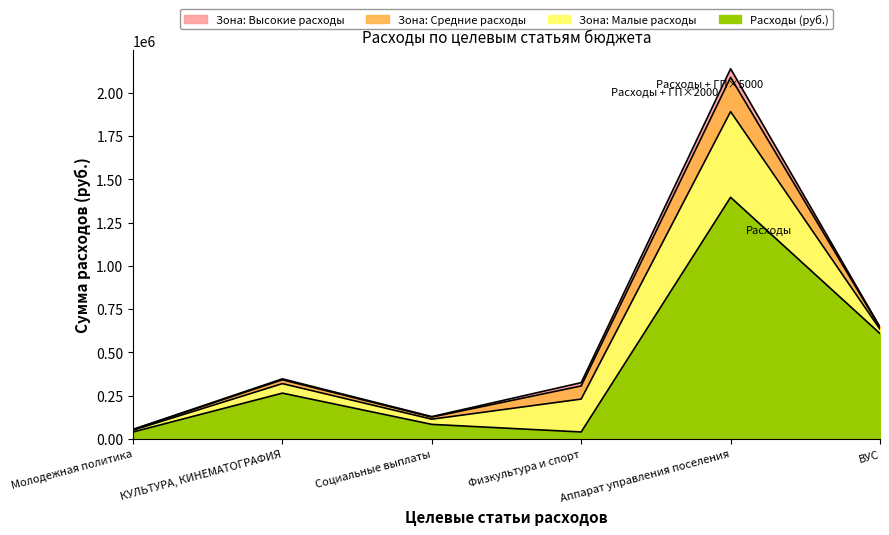

Where is the data nearest to the value 717967?

ВУС